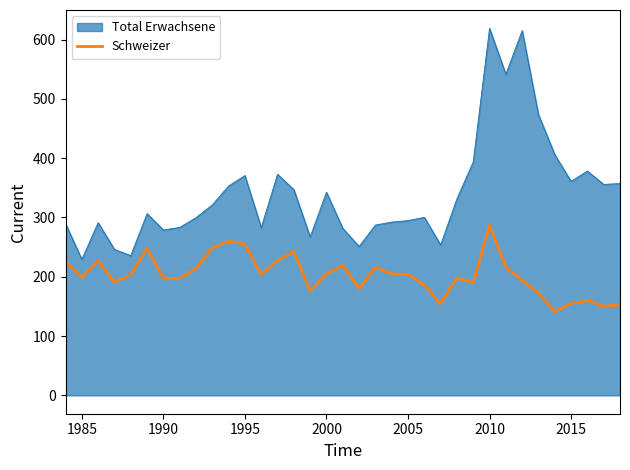

What is the smallest value displayed?

141.0